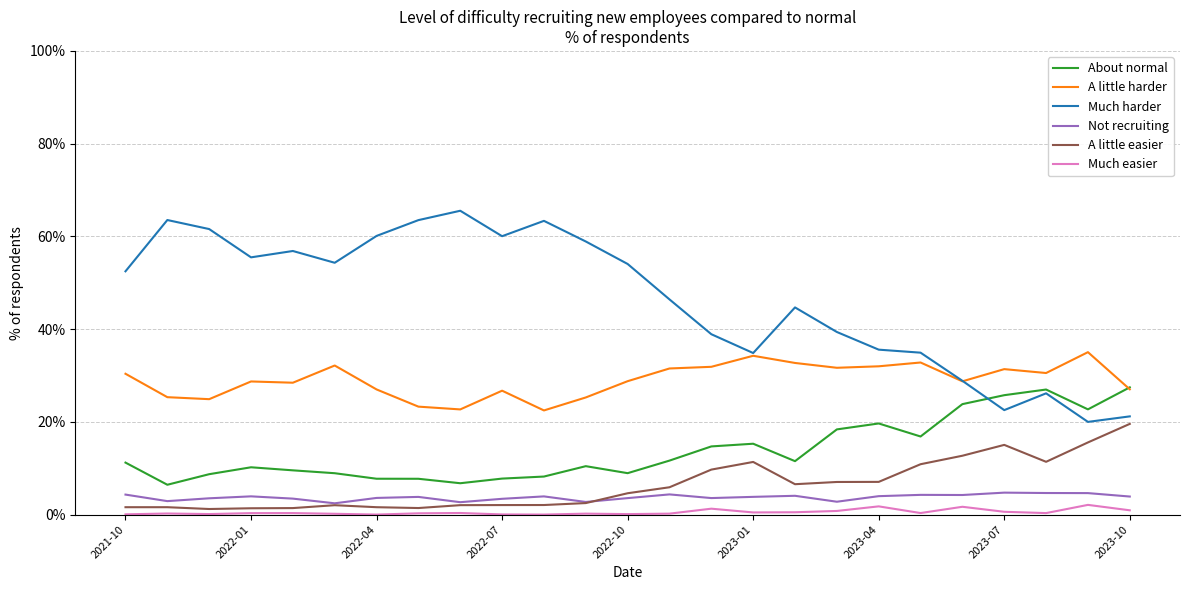

What is the sum of all A little easier values?

158.0